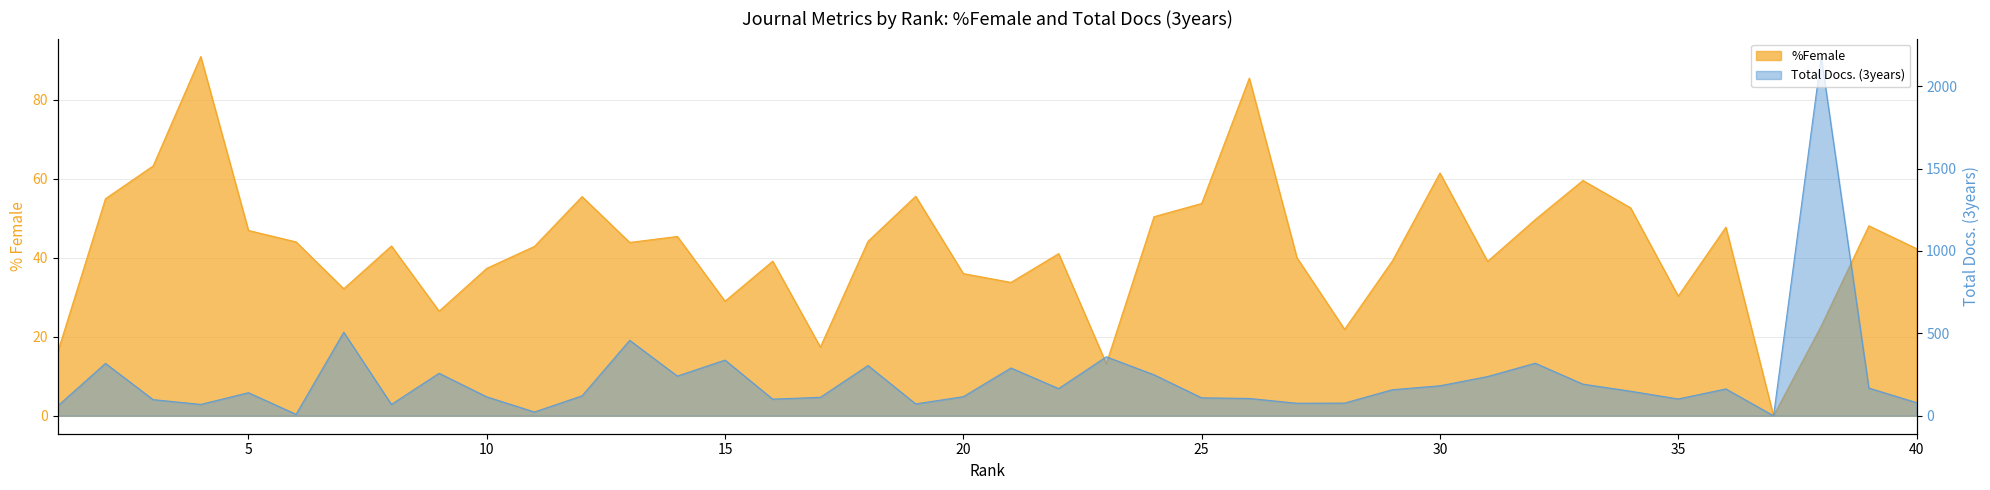

Rank the series by their average value, from highest to lowest.

Total Docs. (3years), %Female